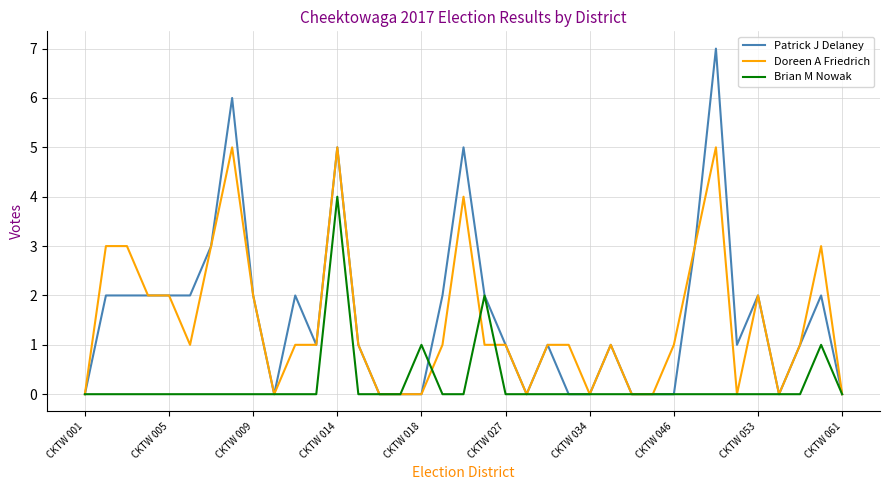

Which series has the largest range (max minus min)?

Patrick J Delaney